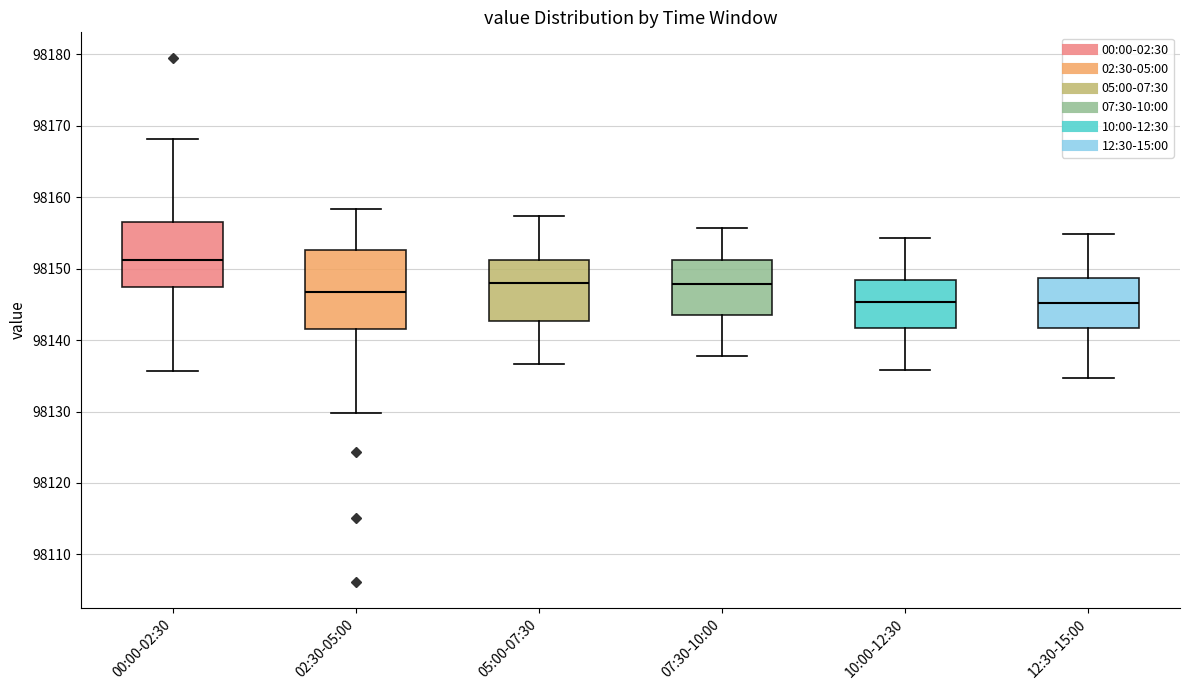

Reading left to right, transcribe this box plot: for each box, give where its median line is, the range the box spans, and where its two whiskers end, as read against the y-axis. The values are not printed on the chart, so give them approximately, as read against the axis.

00:00-02:30: median 98151, box 98147 to 98156, whiskers 98136 to 98168
02:30-05:00: median 98147, box 98141 to 98153, whiskers 98130 to 98158
05:00-07:30: median 98148, box 98143 to 98151, whiskers 98137 to 98157
07:30-10:00: median 98148, box 98143 to 98151, whiskers 98138 to 98156
10:00-12:30: median 98145, box 98142 to 98148, whiskers 98136 to 98154
12:30-15:00: median 98145, box 98142 to 98149, whiskers 98135 to 98155